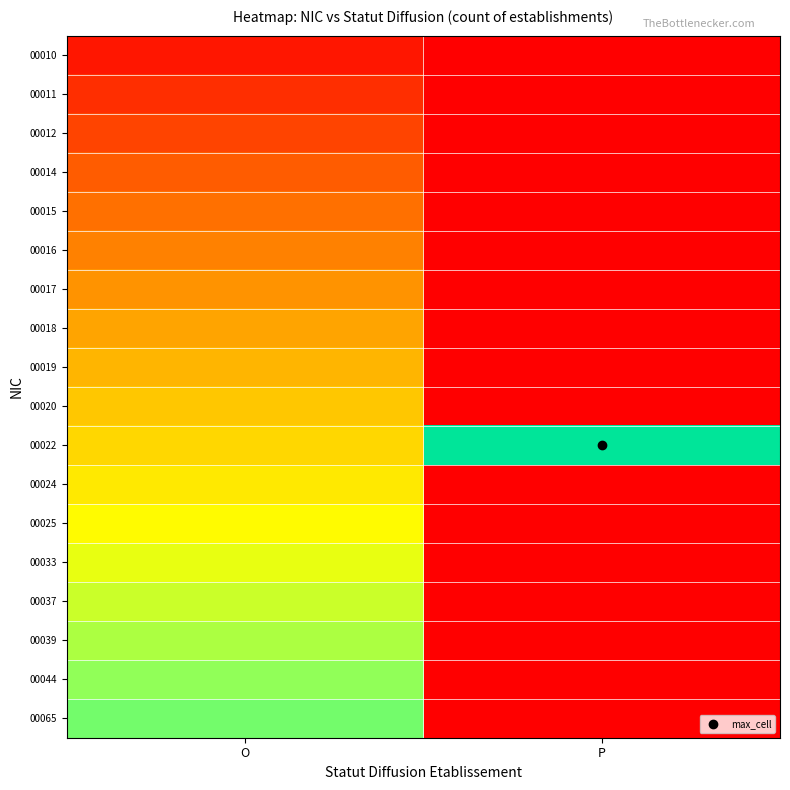

Reading right to left, extract all data points from this chart.

00010: P=0.0	O=0.0
00011: P=0.0	O=0.1
00012: P=0.0	O=0.1
00014: P=0.0	O=0.2
00015: P=0.0	O=0.2
00016: P=0.0	O=0.3
00017: P=0.0	O=0.3
00018: P=0.0	O=0.4
00019: P=0.0	O=0.4
00020: P=0.0	O=0.5
00022: P=1.0	O=0.5
00024: P=0.0	O=0.5
00025: P=0.0	O=0.6
00033: P=0.0	O=0.6
00037: P=0.0	O=0.7
00039: P=0.0	O=0.7
00044: P=0.0	O=0.8
00065: P=0.0	O=0.8